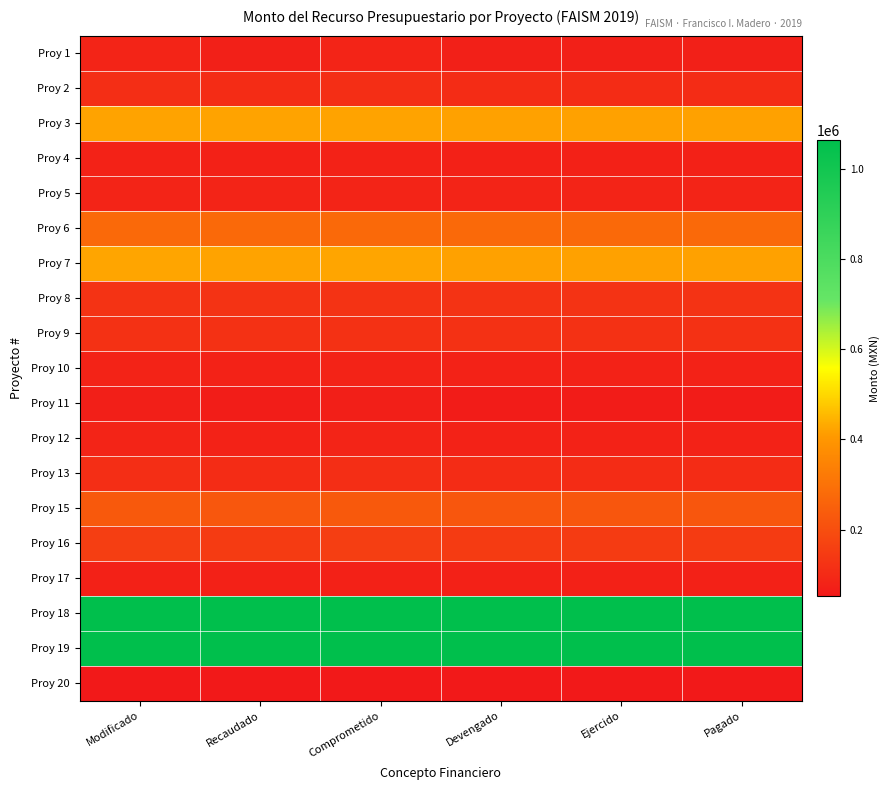

Which series has the largest total across all categories?

Proy 18